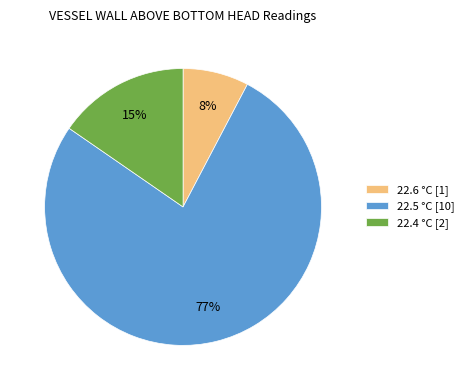

Do 22.5 °C [10] and 22.4 °C [2] together represent more than half of the pie?

Yes